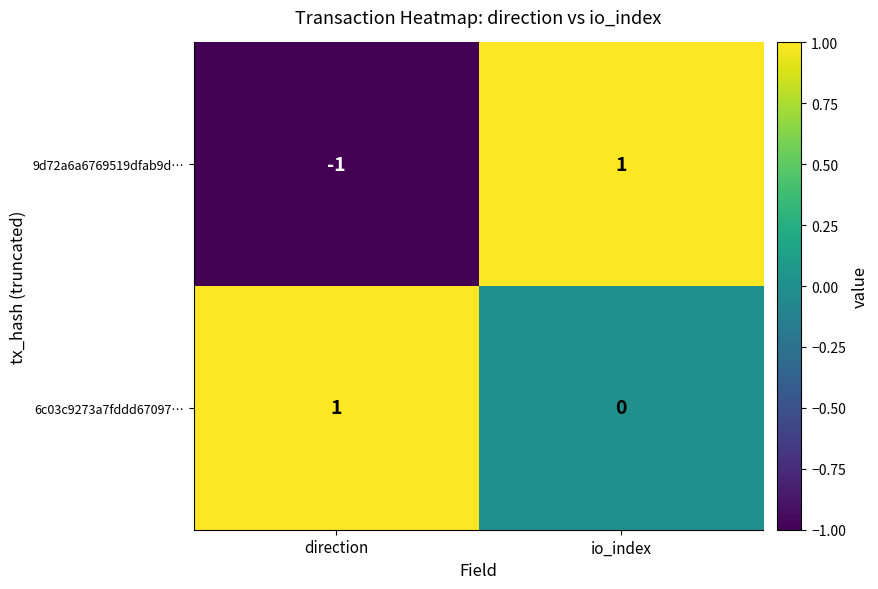

Which category has the lowest value in the 6c03c9273a7fddd67097… series?

io_index